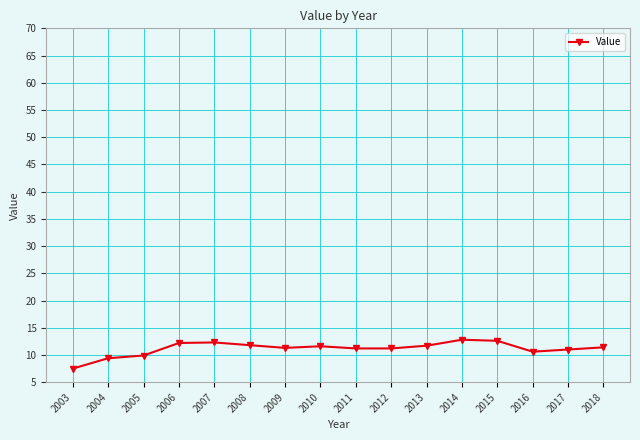

True or false: the data has more than 1 interior local peaks.

True